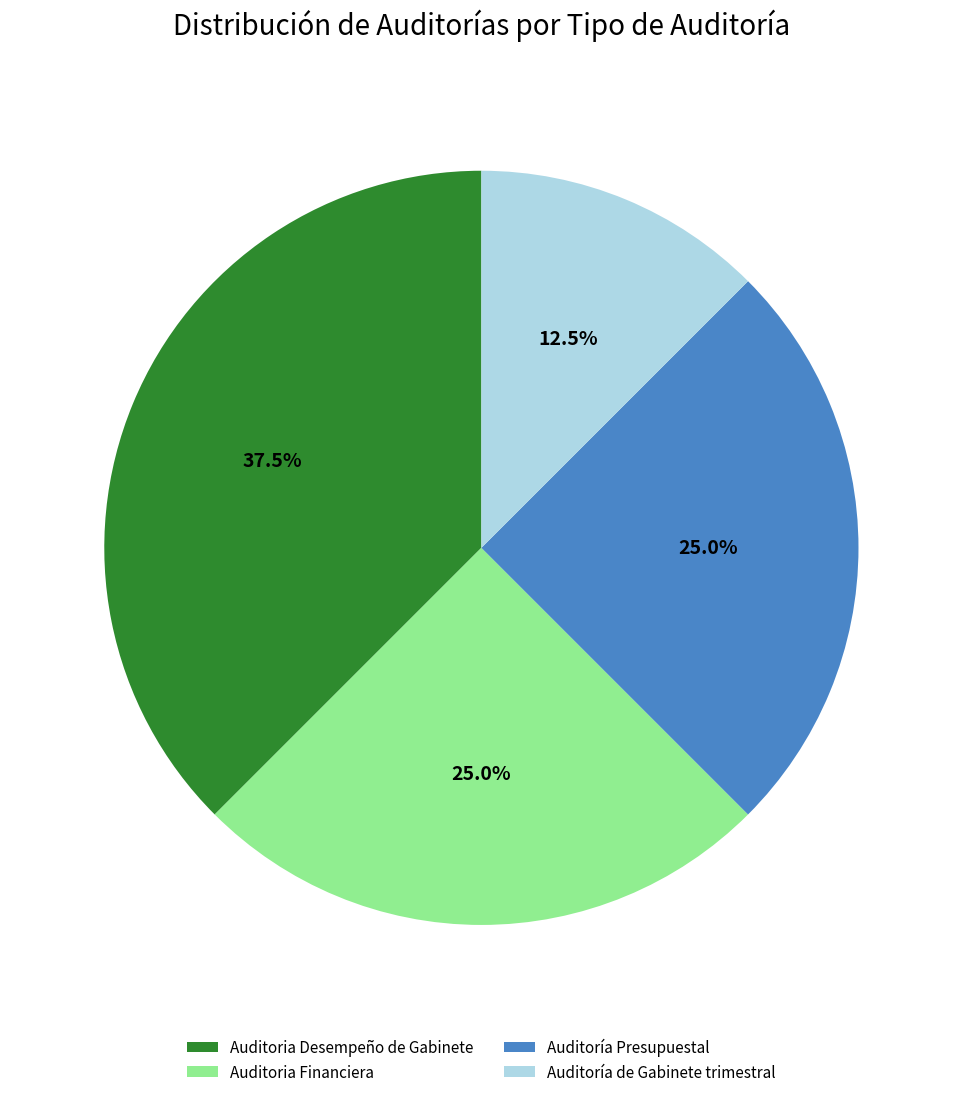

How many slices are in this pie chart?

4